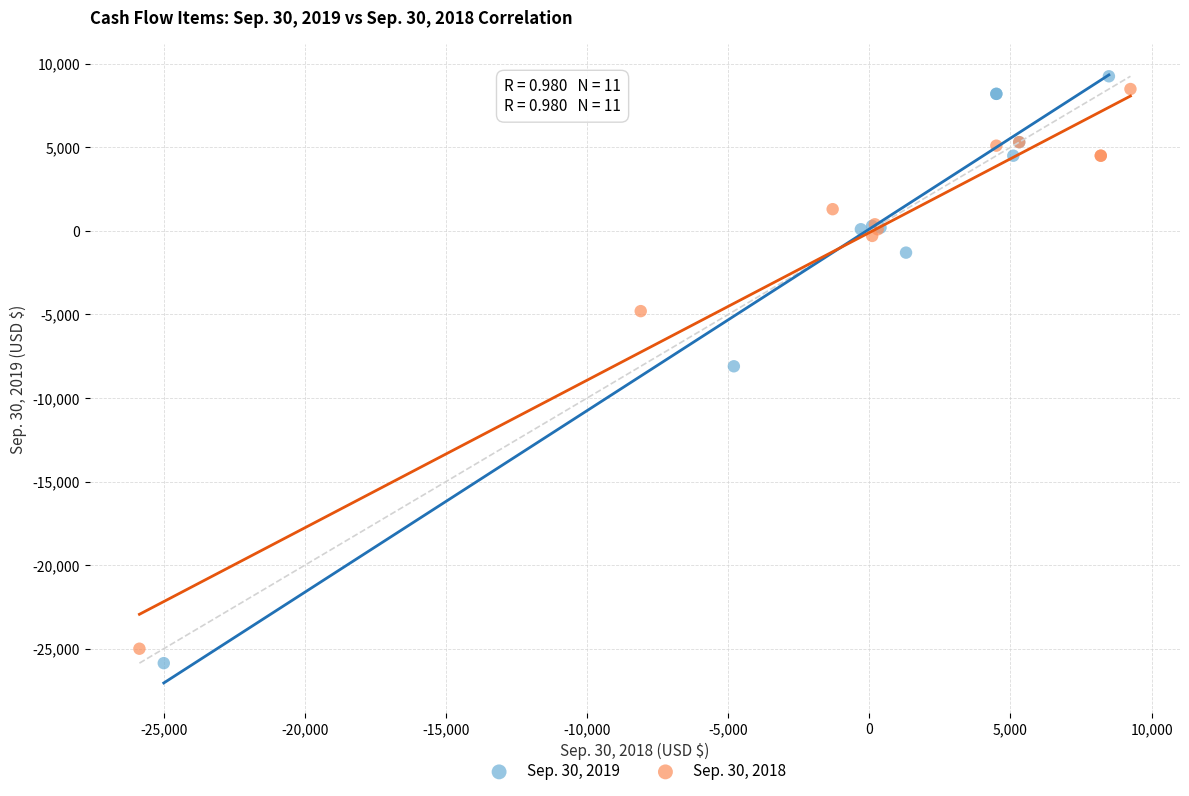

What are all the series names shown in the legend?

Sep. 30, 2019, Sep. 30, 2018